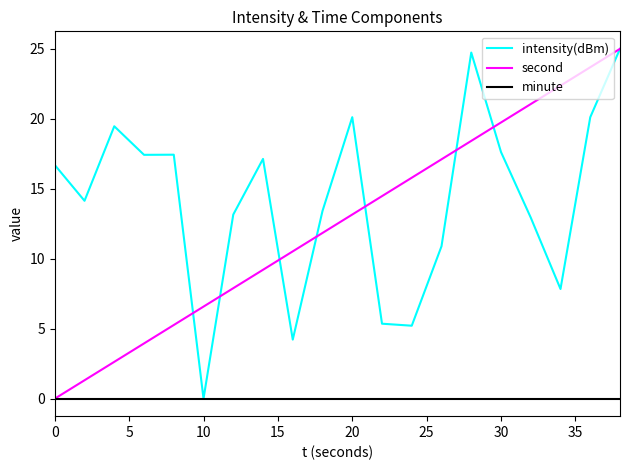

Does the chart have visible grid lines?

No